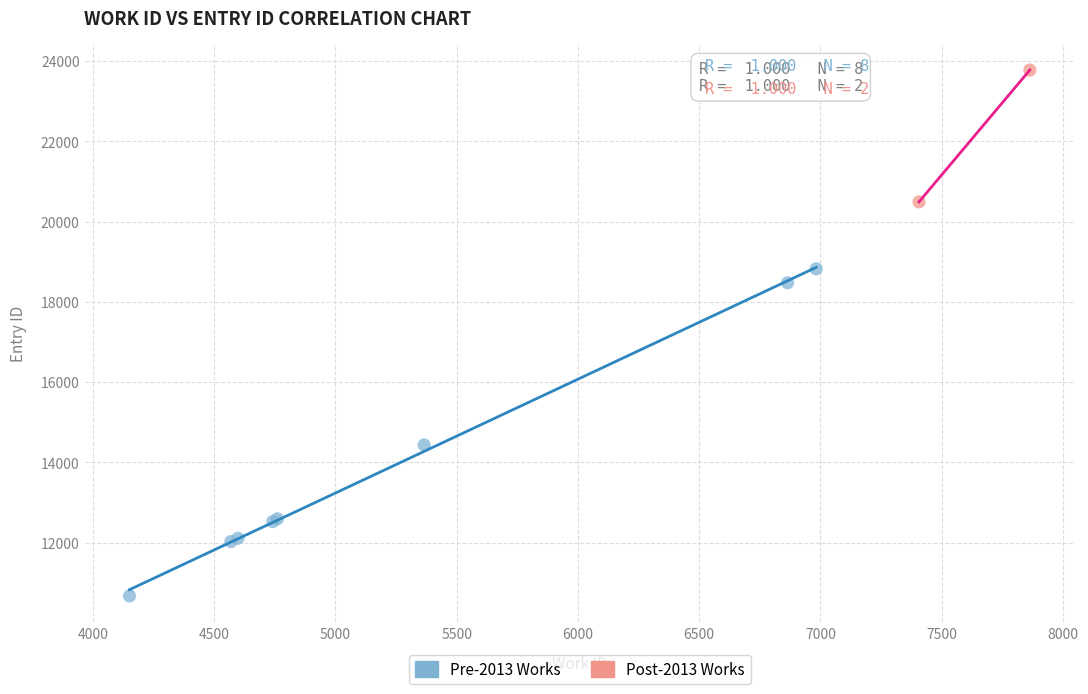

Which series has the widest spread of Y values?

Pre-2013 Works